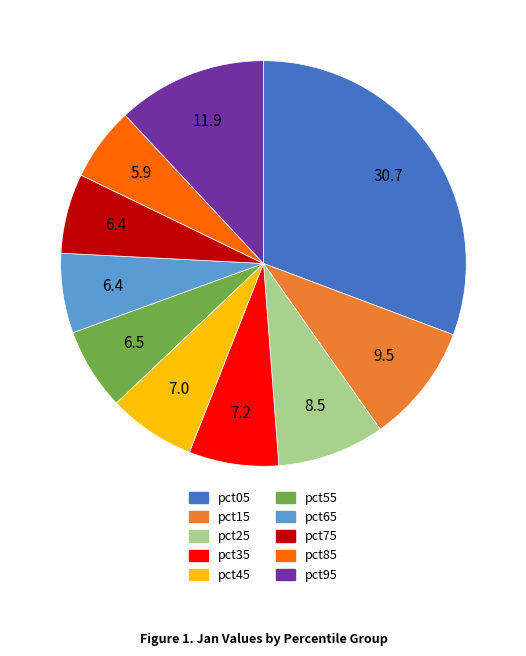

Count the number of slices in the pie.

10